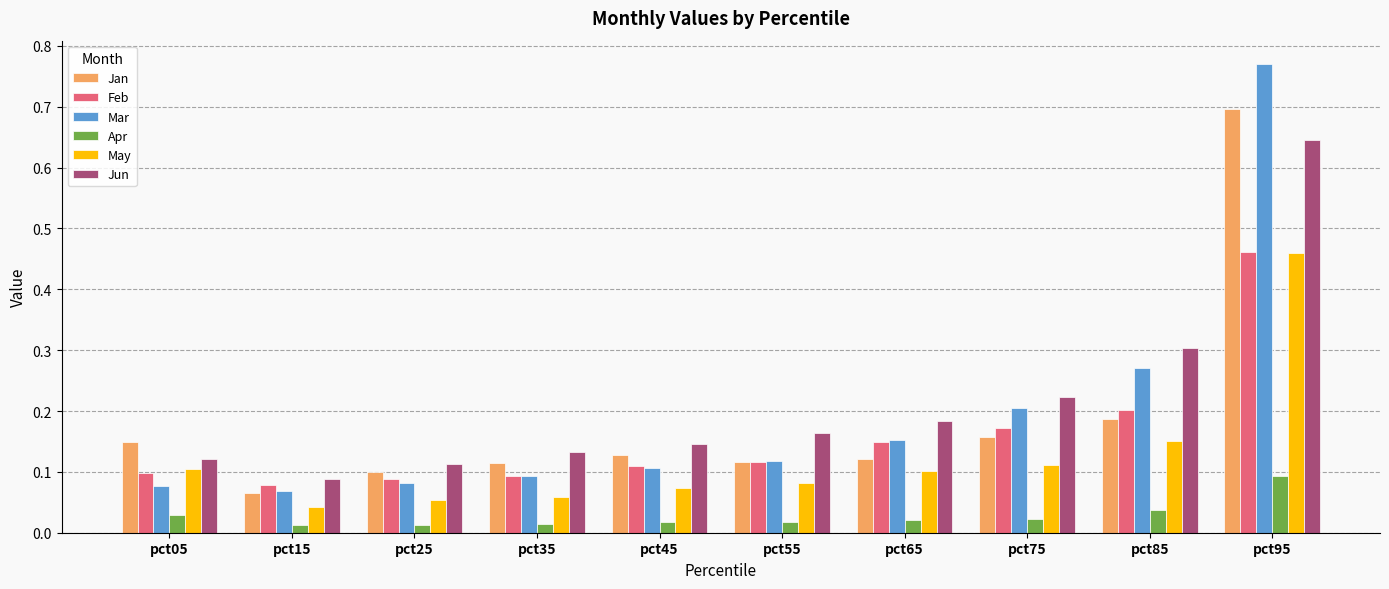

Is the value of Jan at pct65 greater than the value of May at pct15?

Yes